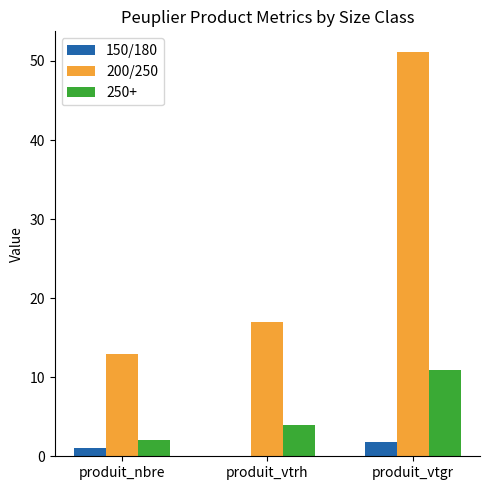

Is the value of 200/250 at produit_vtgr greater than the value of 150/180 at produit_vtrh?

Yes